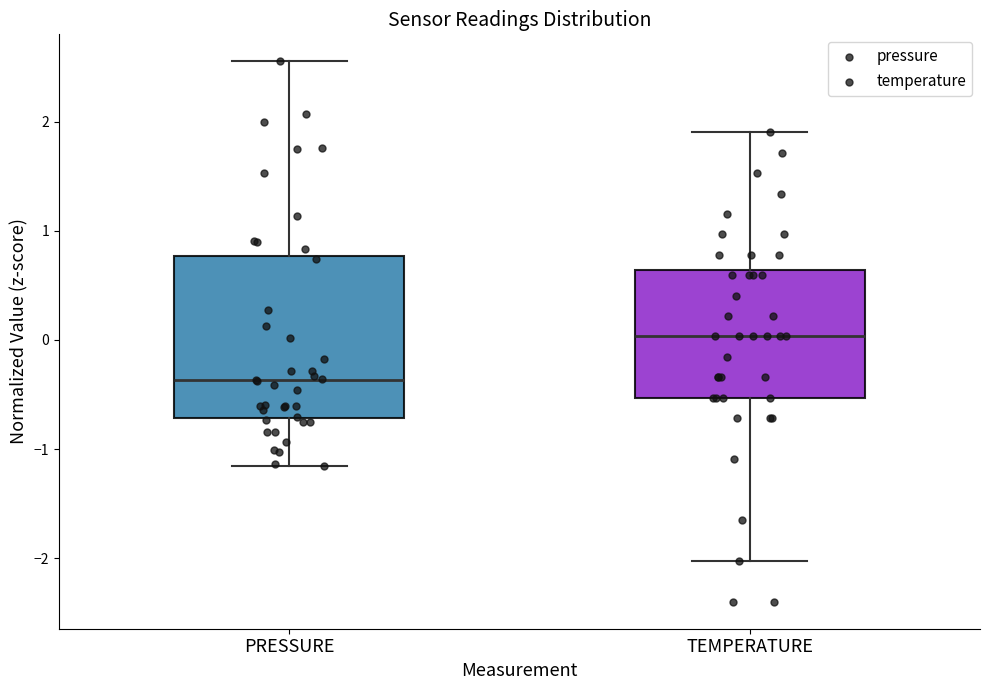

Which box's median line is the lowest?

PRESSURE